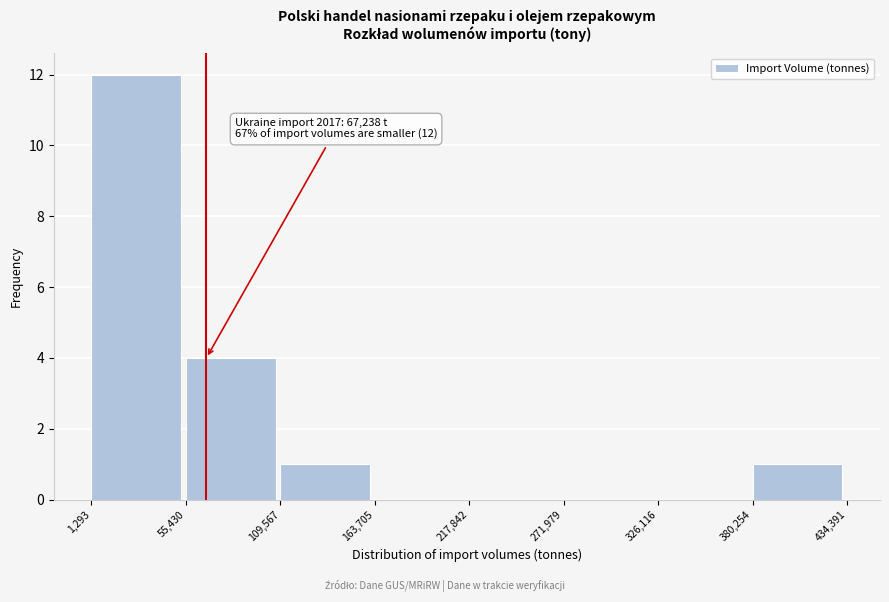

Over which range of the x-axis is the bar tallest?

1,293 to 55,430